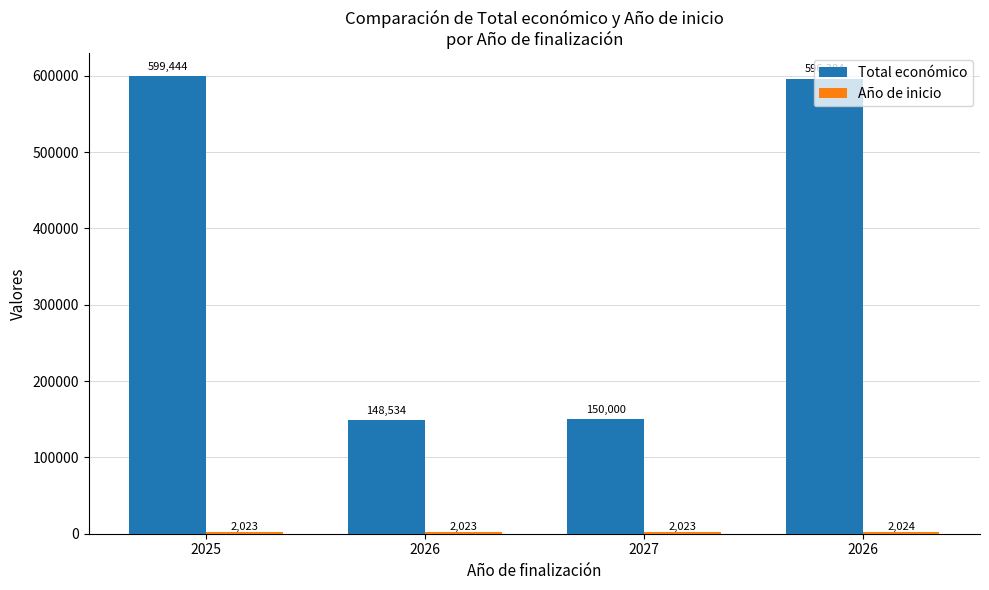

At how many categories does at least one series exceed 265896?

2